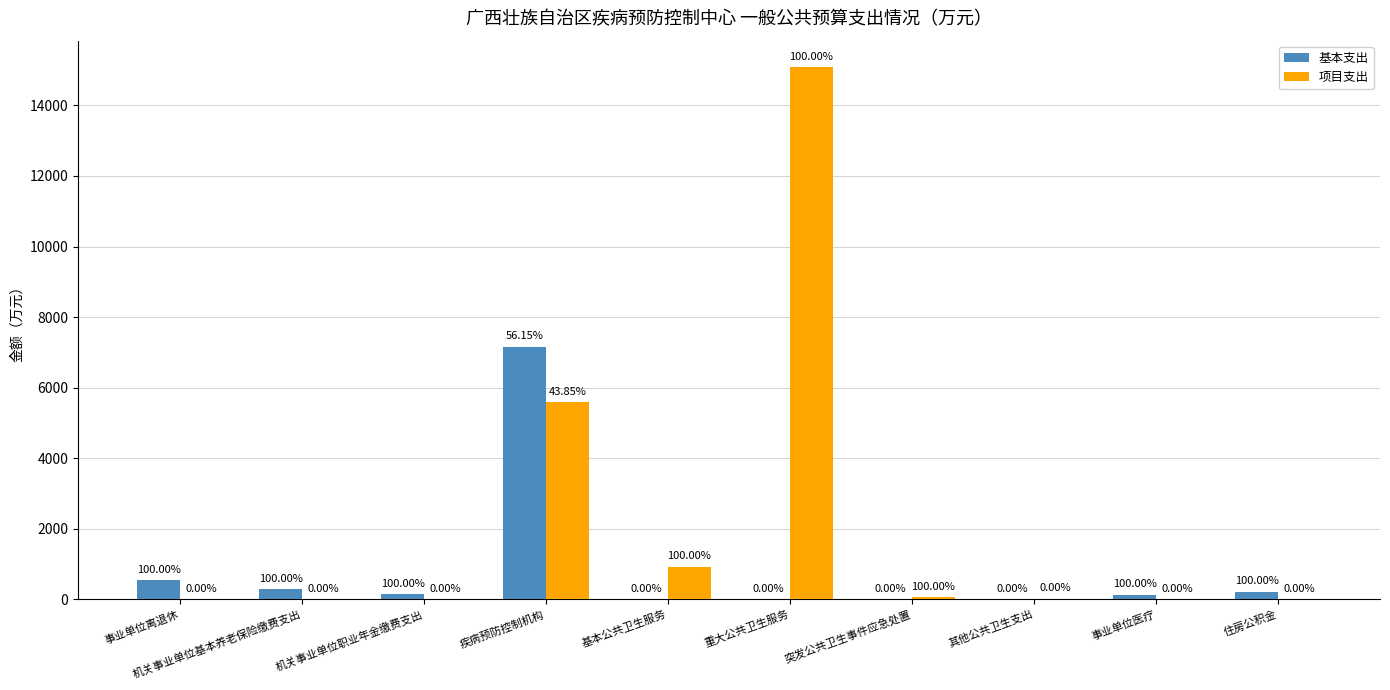

Reading left to right, extract all data points from this chart.

基本支出: 532.8	287.8	143.9	7152.7	0.0	0.0	0.0	0.0	133.1	215.8
项目支出: 0.0	0.0	0.0	5586.6	915.1	15081.4	60.3	19.1	0.0	0.0